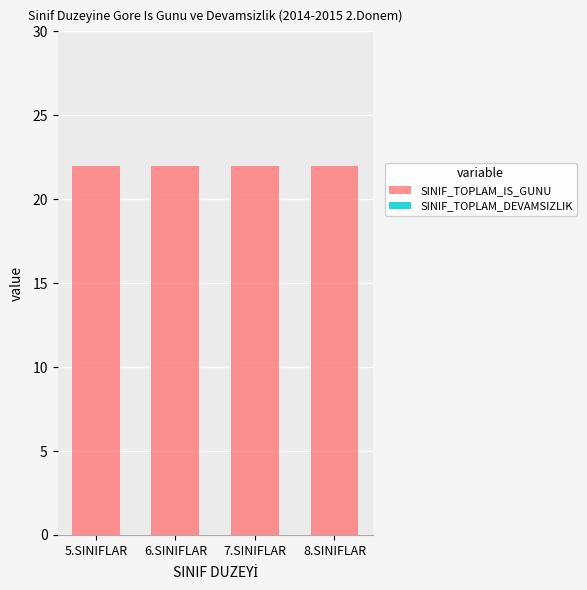

Rank the series at 8.SINIFLAR from lowest to highest value.

SINIF_TOPLAM_DEVAMSIZLIK, SINIF_TOPLAM_IS_GUNU